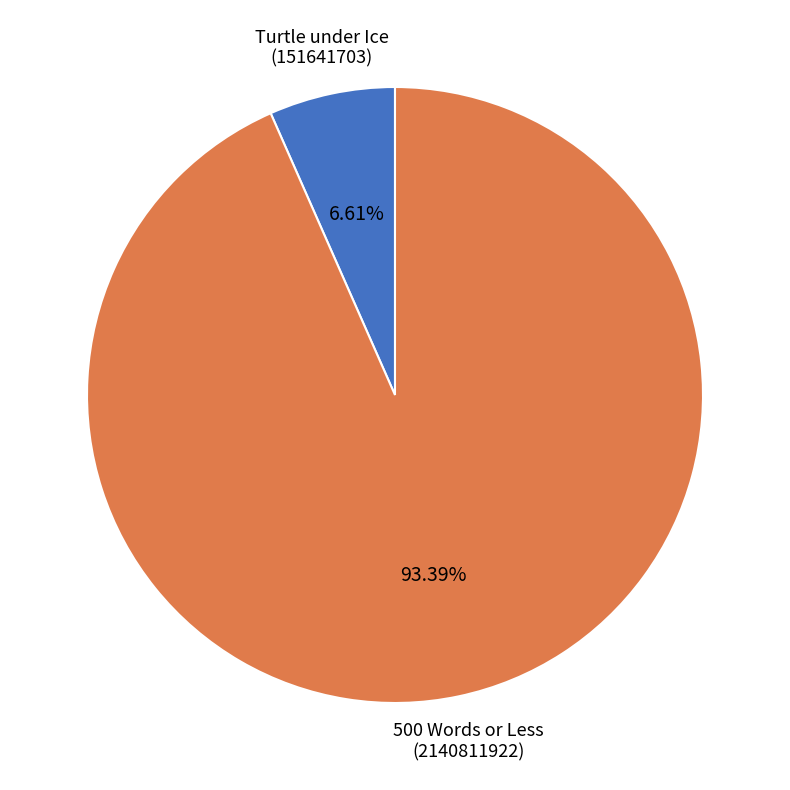

How many segments does this pie chart have?

2